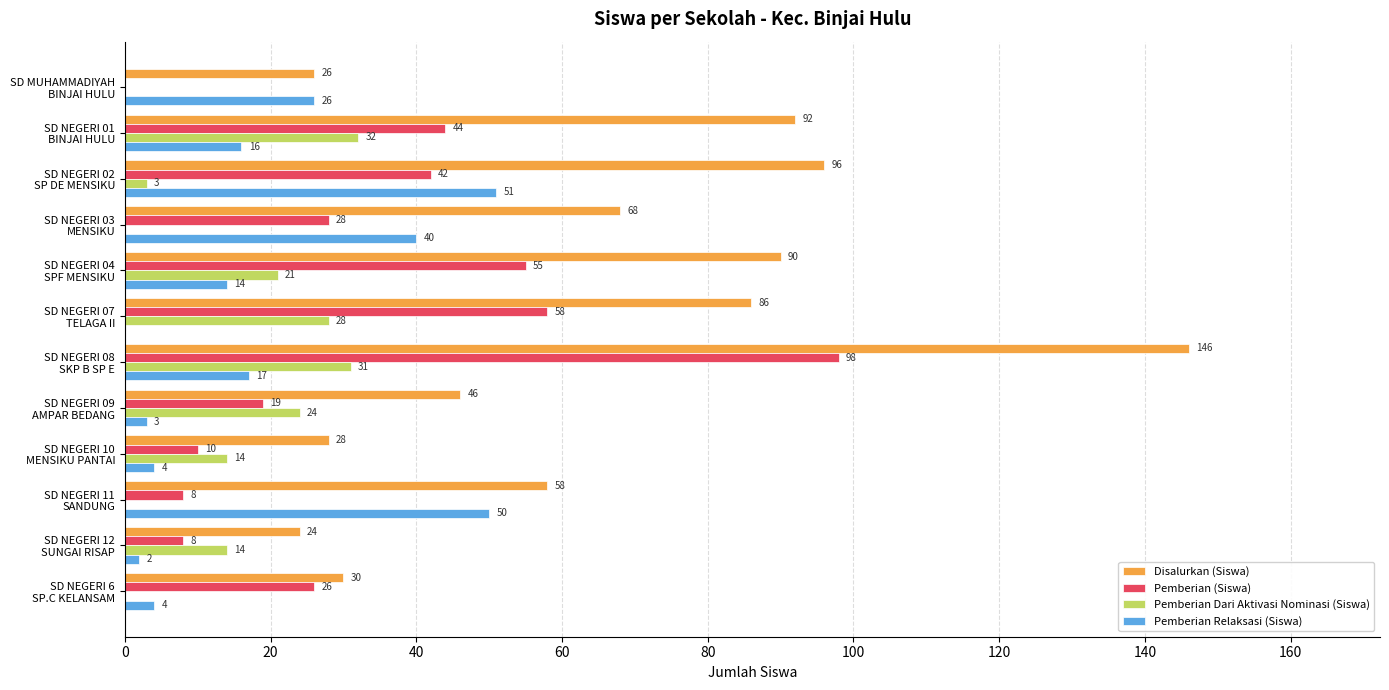

What is the sum of all Disalurkan (Siswa) values?

790